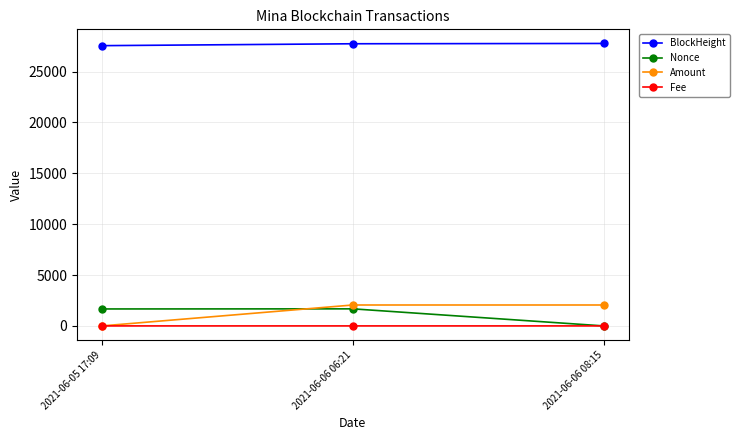

Count the number of data series in this chart.

4